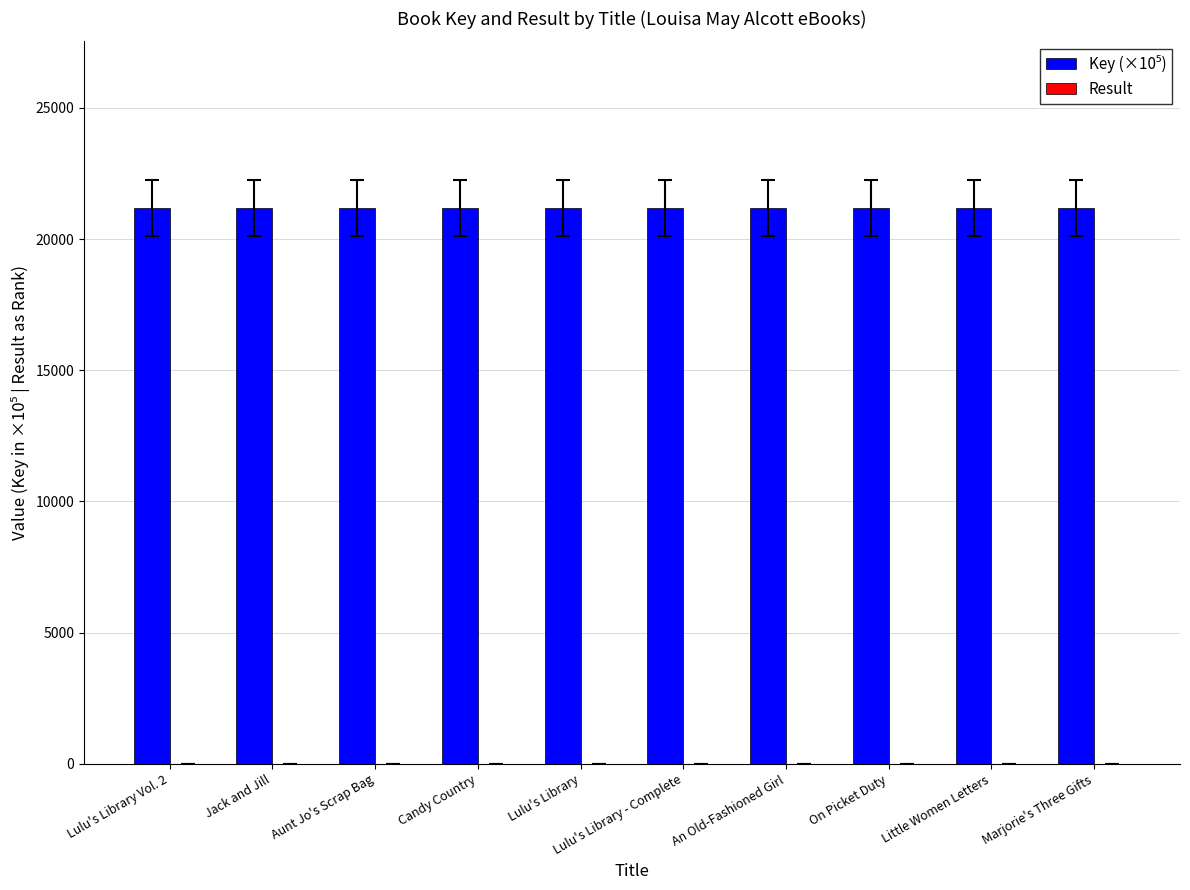

Count the number of data series in this chart.

2